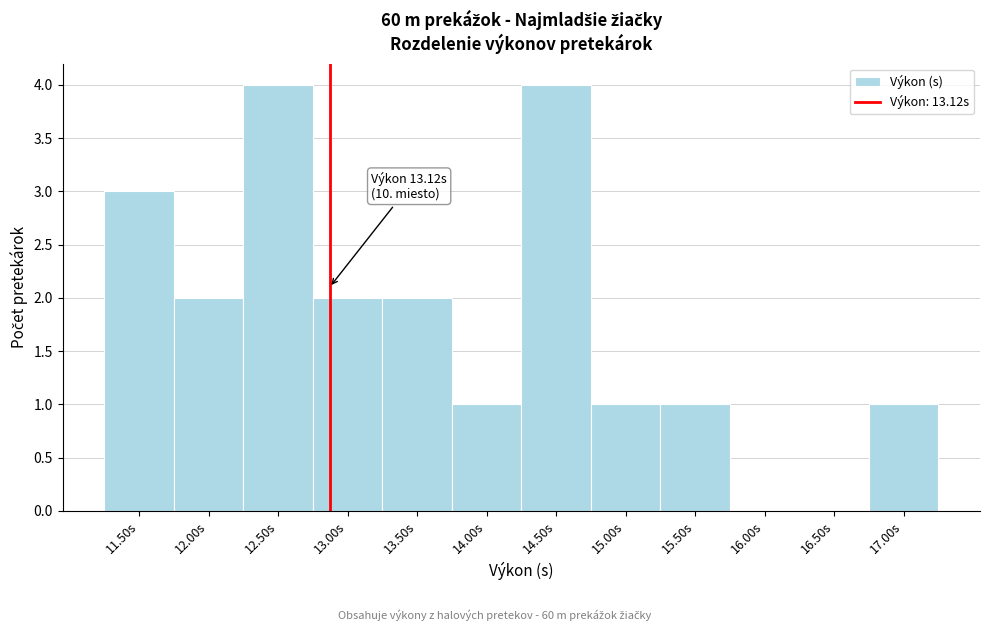

Reading left to right, extract all data points from this chart.

11.50s=3	12.00s=2	12.50s=4	13.00s=2	13.50s=2	14.00s=1	14.50s=4	15.00s=1	15.50s=1	16.00s=0	16.50s=0	17.00s=1